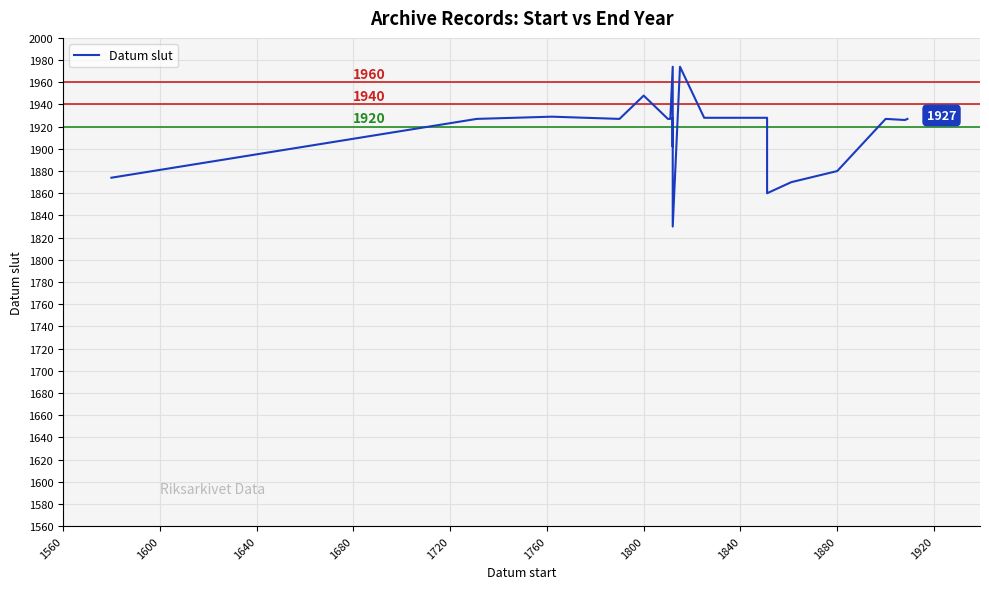

What is the maximum value shown in the chart?

1974